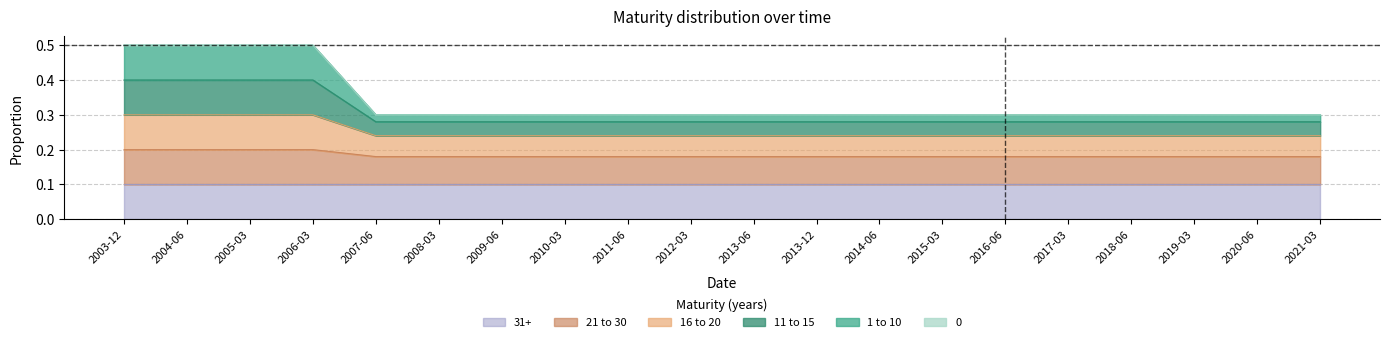

Which has a higher value, 2015-03 or 2012-03?

2015-03